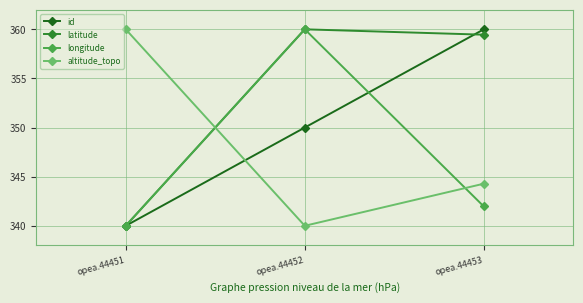

What is the greatest value displayed?

360.0